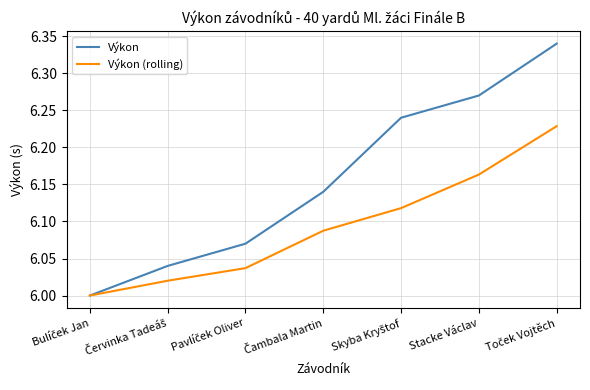

What is the difference between the maximum and second lowest values in the Výkon (rolling) series?

0.2